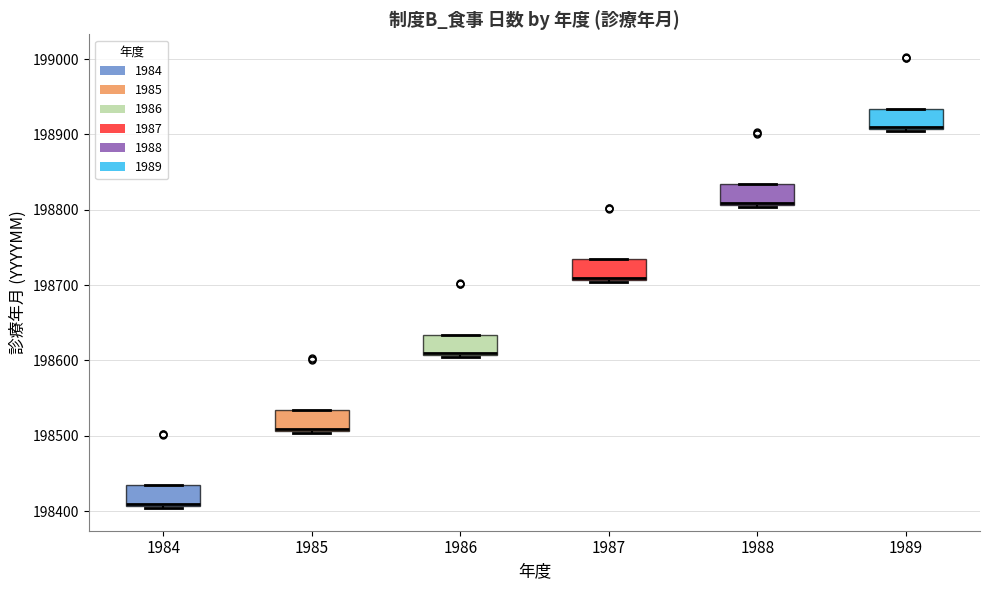

Reading left to right, transcribe this box plot: for each box, give where its median line is, the range the box spans, and where its two whiskers end, as read against the y-axis. The values are not printed on the chart, so give them approximately, as read against the axis.

1984: median 198410, box 198410 to 198430, whiskers 198400 to 198430
1985: median 198510, box 198510 to 198530, whiskers 198500 to 198530
1986: median 198610, box 198610 to 198630, whiskers 198600 to 198630
1987: median 198710, box 198710 to 198730, whiskers 198700 to 198730
1988: median 198810, box 198810 to 198830, whiskers 198800 to 198830
1989: median 198910, box 198910 to 198930, whiskers 198900 to 198930